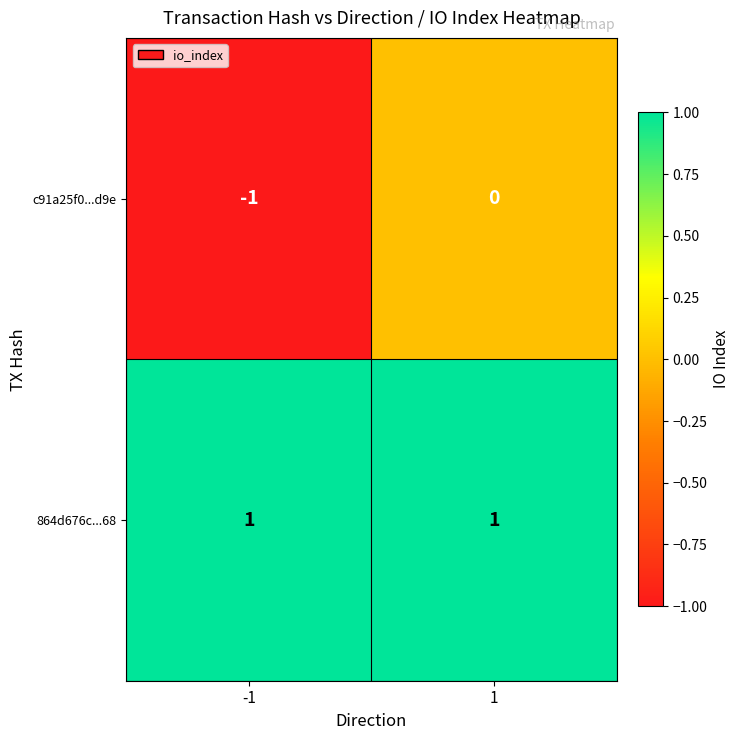

Rank the series at -1 from lowest to highest value.

c91a25f0...d9e, 864d676c...68